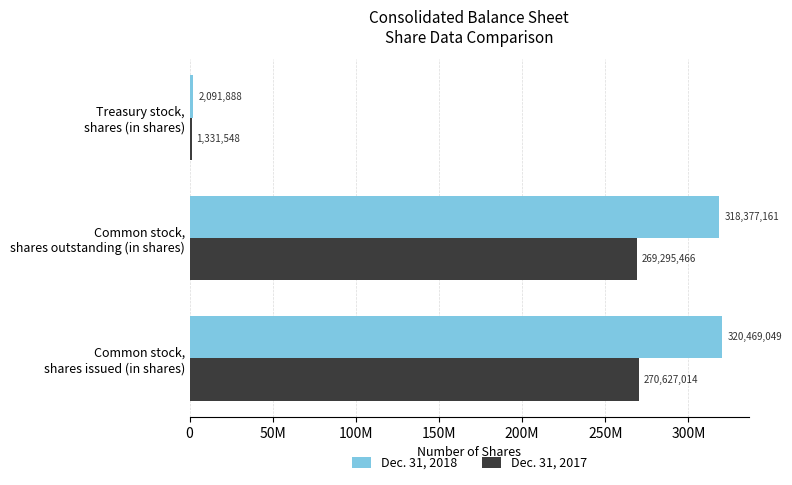

At how many categories does at least one series exceed 46840135?

2